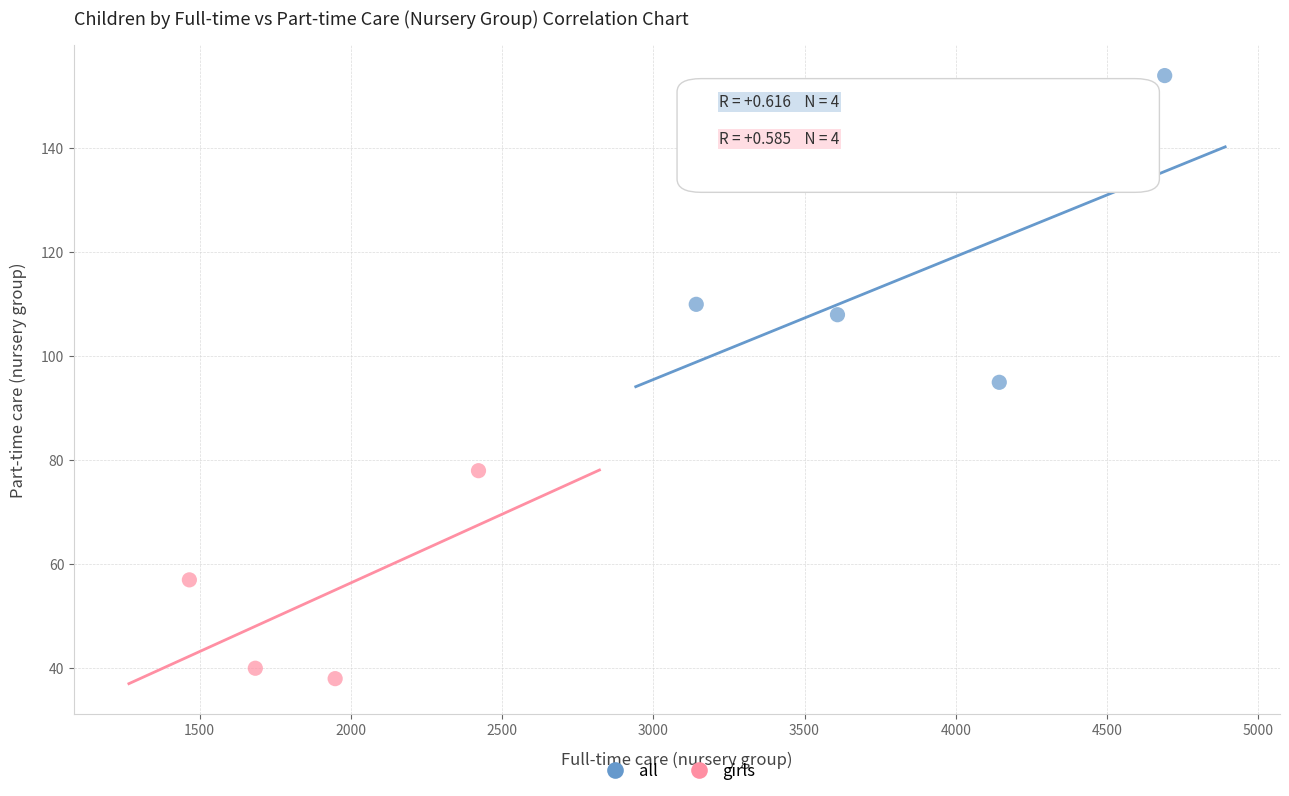

Which series contains the lowest Y value?

girls